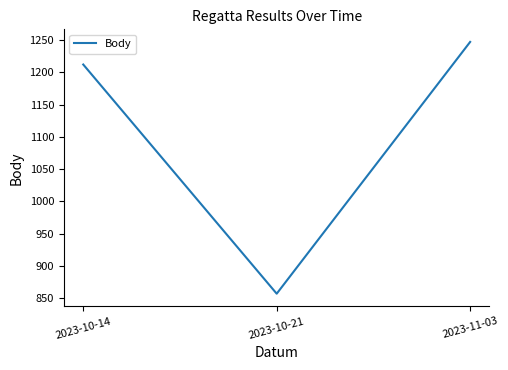

Which has a higher value, 2023-11-03 or 2023-10-14?

2023-11-03